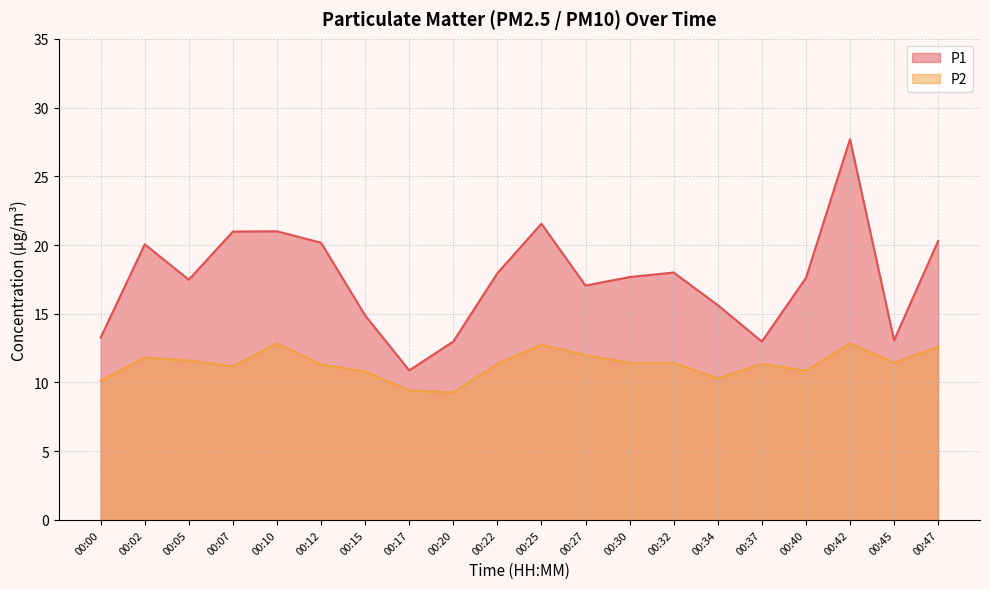

The P1 series shows 17.7 at 00:30. True or false?

True